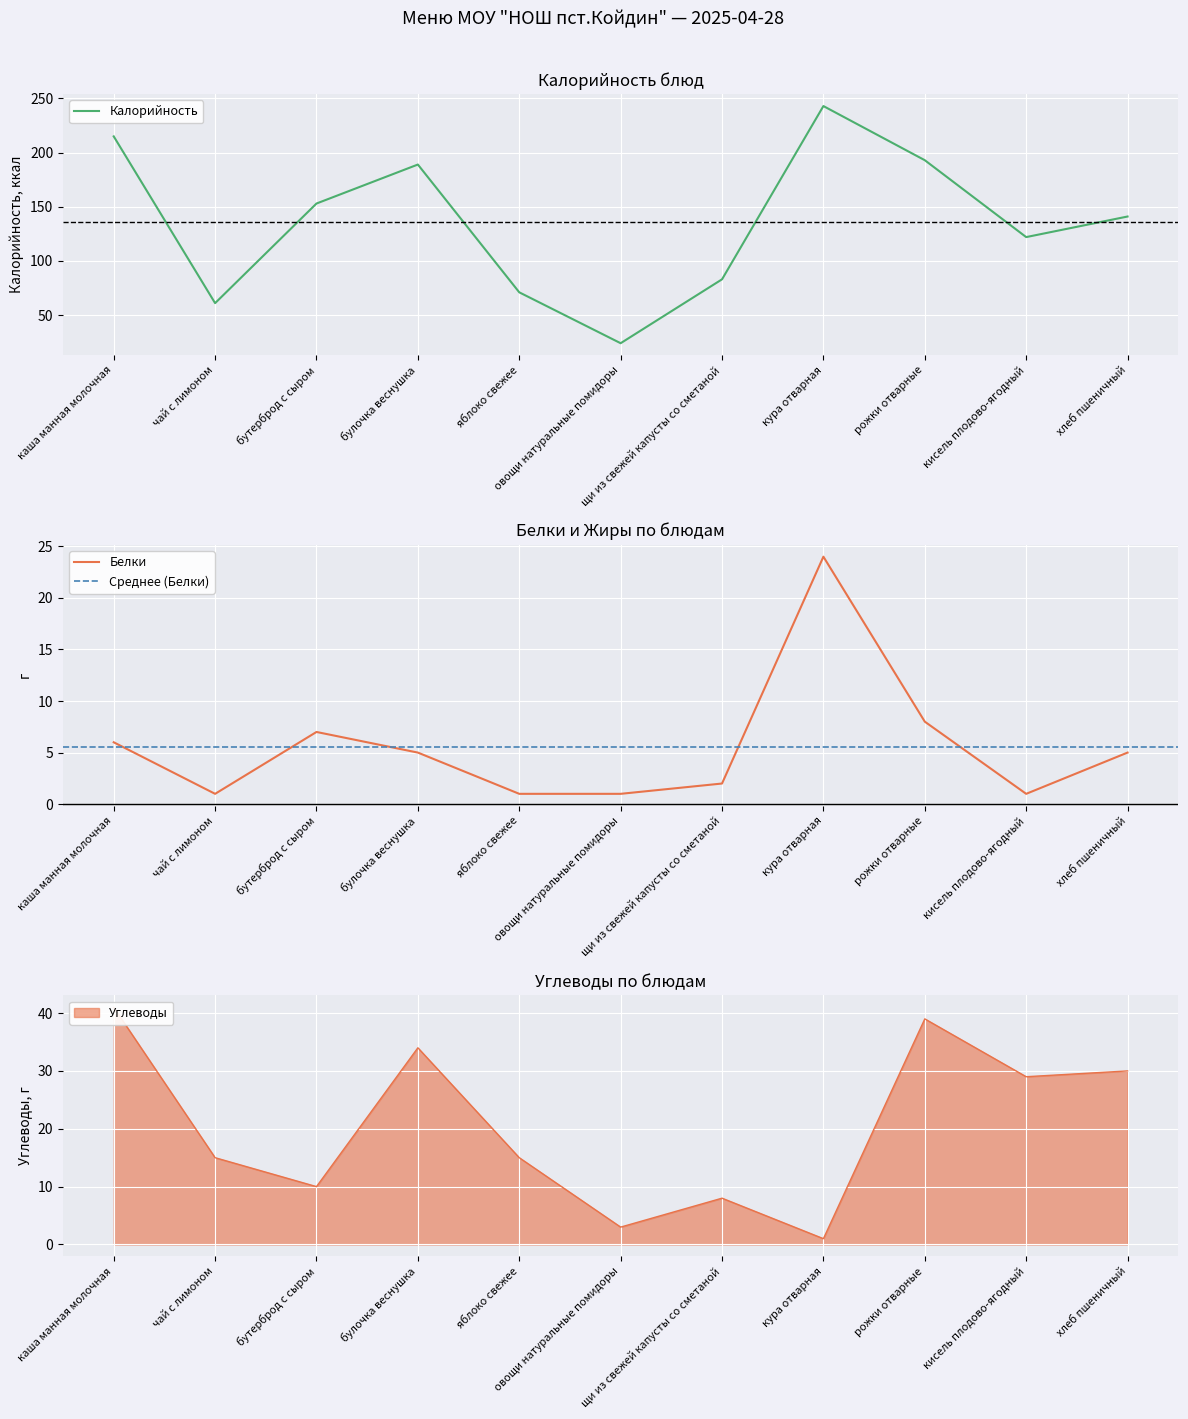

At which category is the sum across all series the highest?

кура отварная